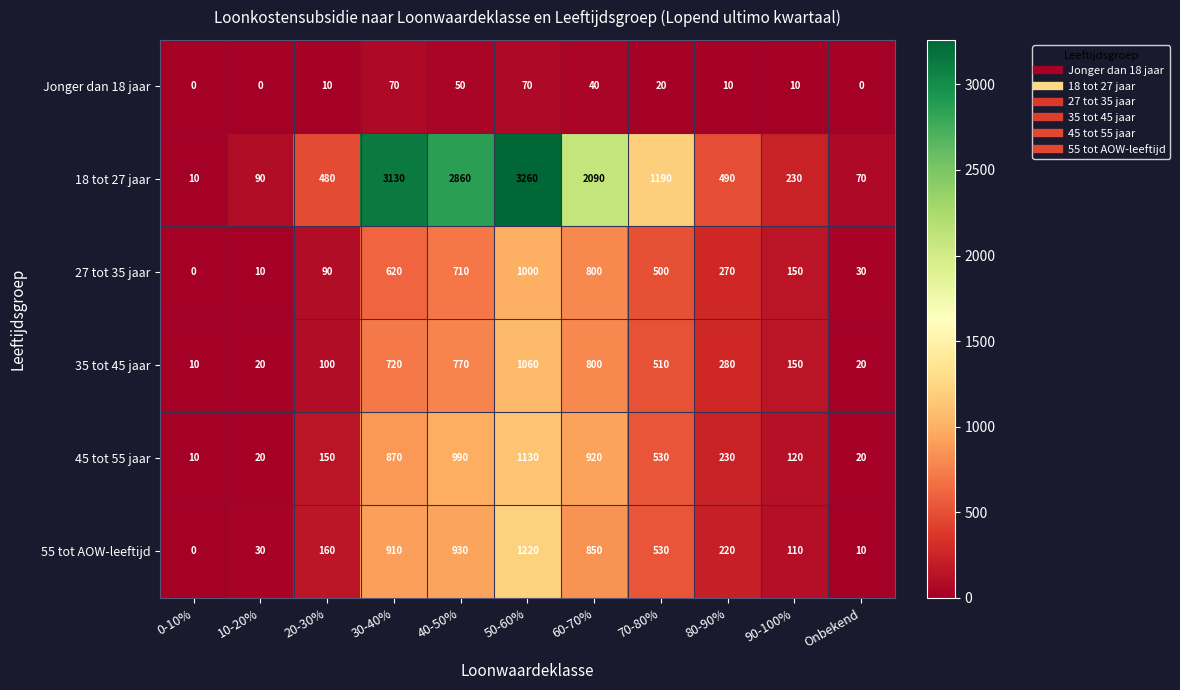

Which series has the largest total across all categories?

18 tot 27 jaar